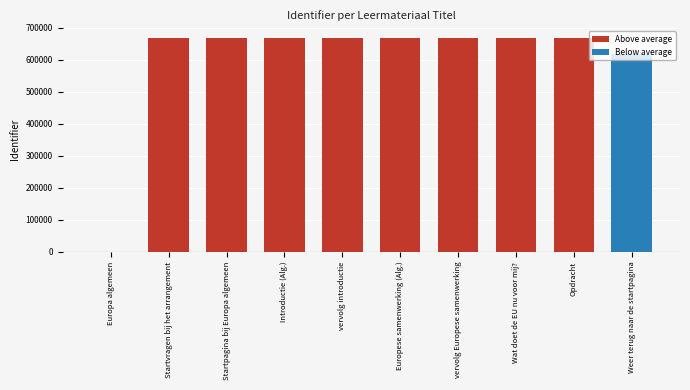

What is the sum of all values?

5958019